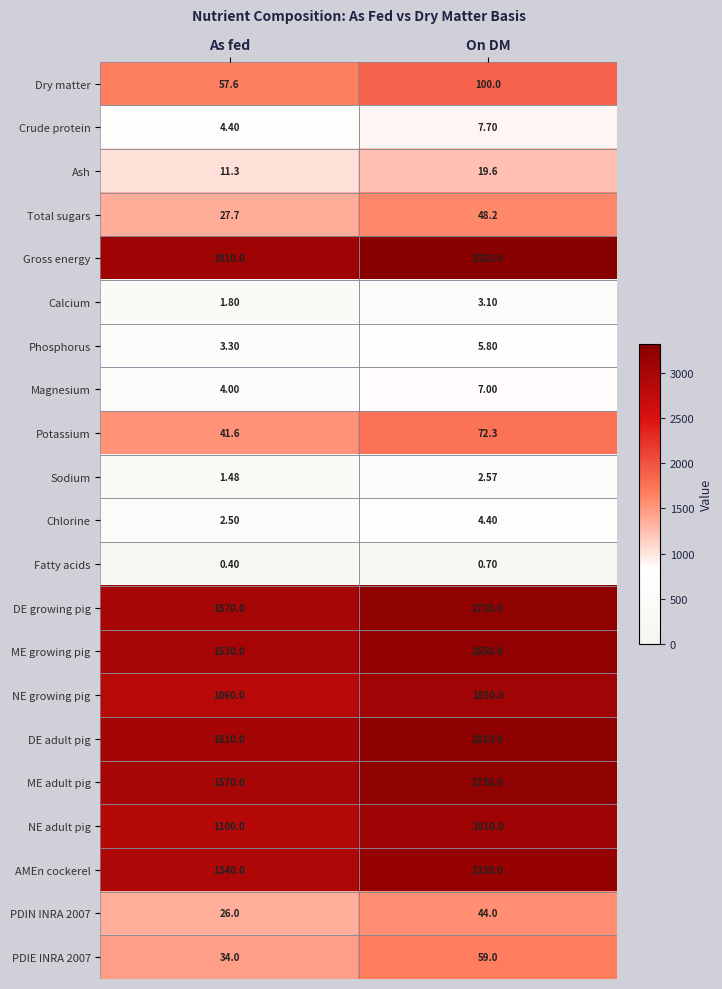

Is the value of Magnesium at On DM greater than the value of NE adult pig at As fed?

No